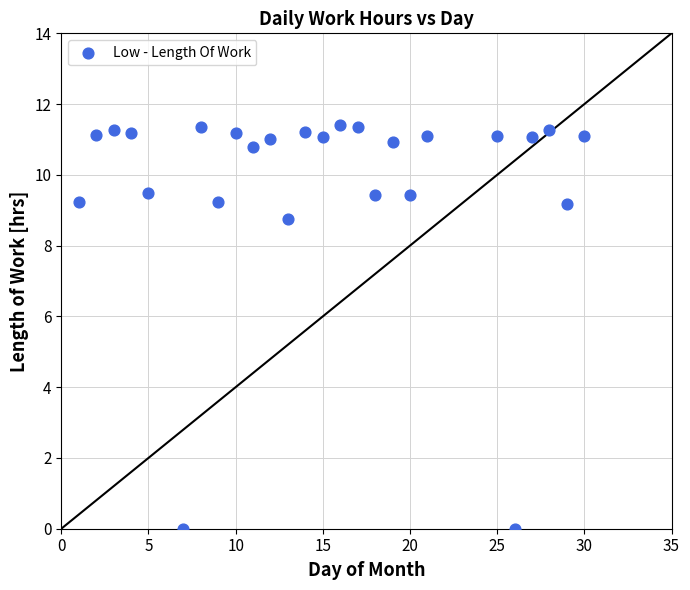

What Y value in the scatter plot is closest to 5?

8.8